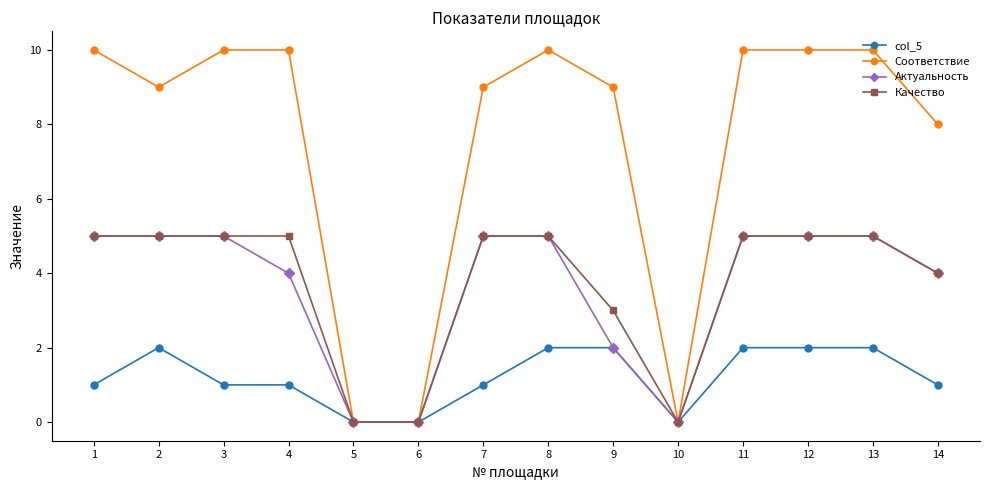

Reading right to left, transcribe all the data shown in this chart.

col_5: 14=1	13=2	12=2	11=2	10=0	9=2	8=2	7=1	6=0	5=0	4=1	3=1	2=2	1=1
Соответствие: 14=8	13=10	12=10	11=10	10=0	9=9	8=10	7=9	6=0	5=0	4=10	3=10	2=9	1=10
Актуальность: 14=4	13=5	12=5	11=5	10=0	9=2	8=5	7=5	6=0	5=0	4=4	3=5	2=5	1=5
Качество: 14=4	13=5	12=5	11=5	10=0	9=3	8=5	7=5	6=0	5=0	4=5	3=5	2=5	1=5